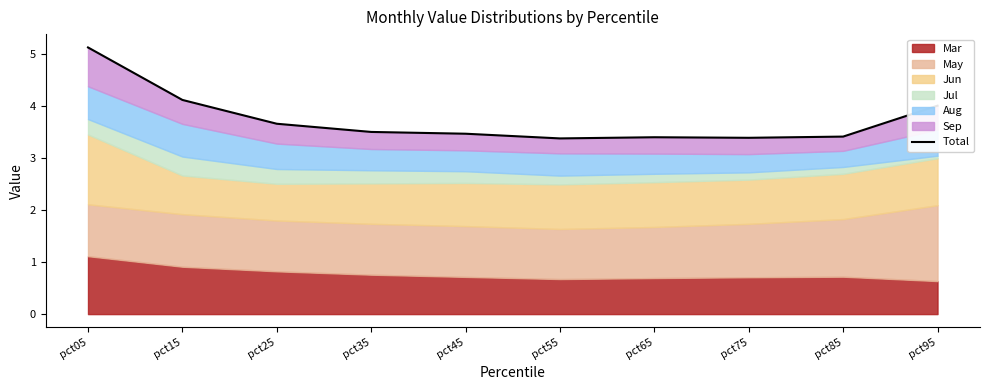

Reading left to right, list all the values displayed in this chart.

pct05=5.1	pct15=4.1	pct25=3.7	pct35=3.5	pct45=3.5	pct55=3.4	pct65=3.4	pct75=3.4	pct85=3.4	pct95=4.0